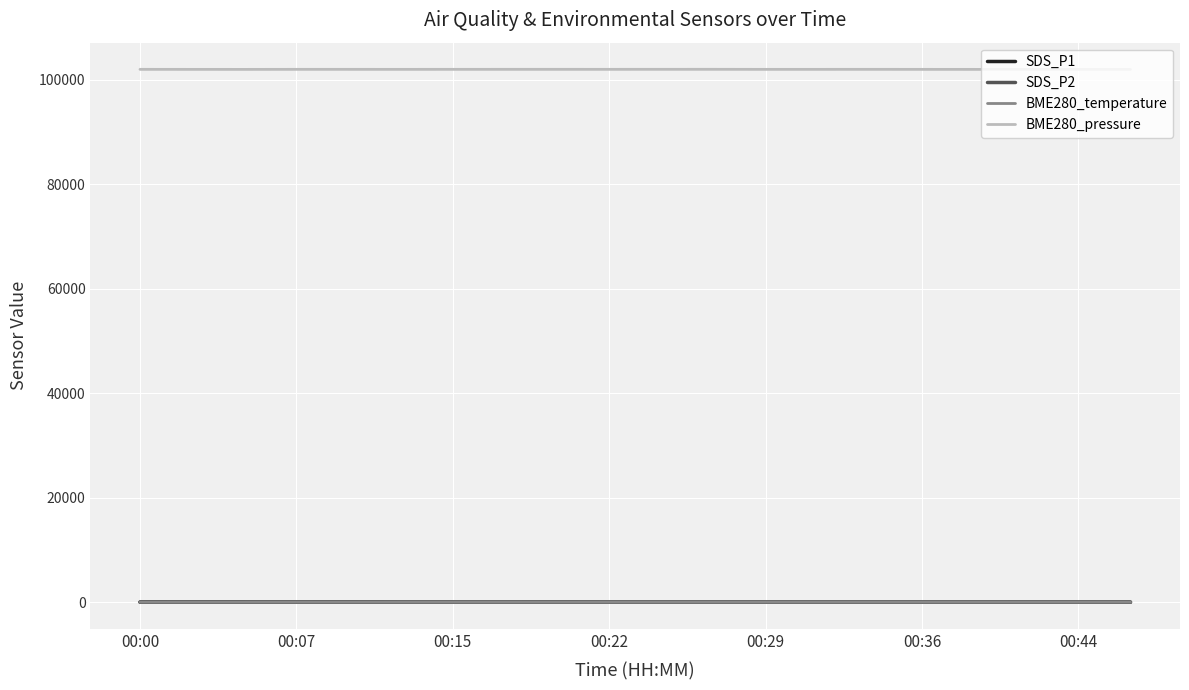

True or false: BME280_pressure and SDS_P2 intersect in this chart.

False